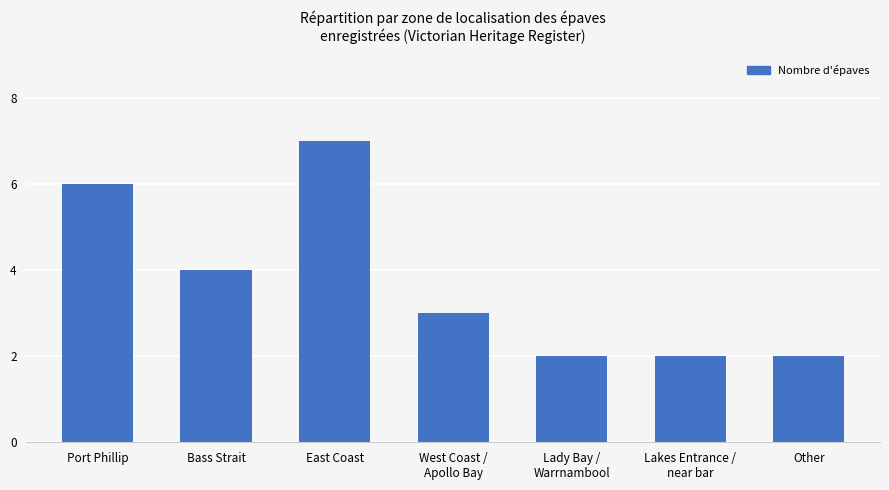

Reading left to right, extract all data points from this chart.

Port Phillip=6	Bass Strait=4	East Coast=7	West Coast /
Apollo Bay=3	Lady Bay /
Warrnambool=2	Lakes Entrance /
near bar=2	Other=2